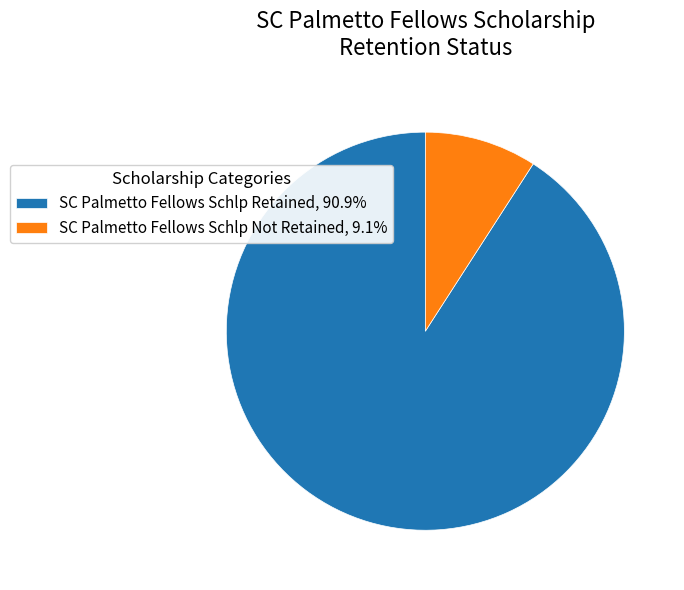

Combined, do SC Palmetto Fellows Schlp Not Retained and SC Palmetto Fellows Schlp Retained account for over 50%?

Yes